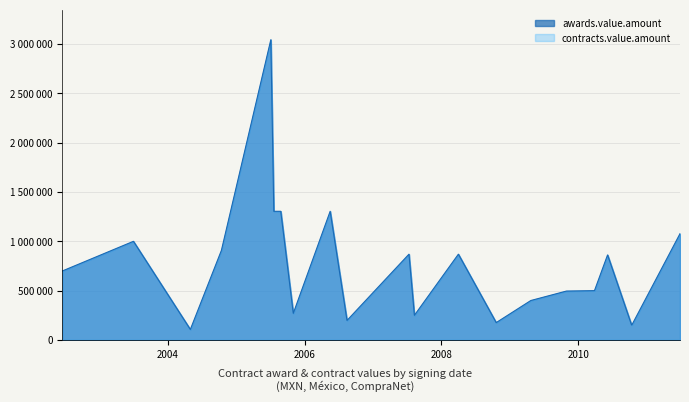

The awards.value.amount series shows 713731.8 at 6780001. True or false?

False